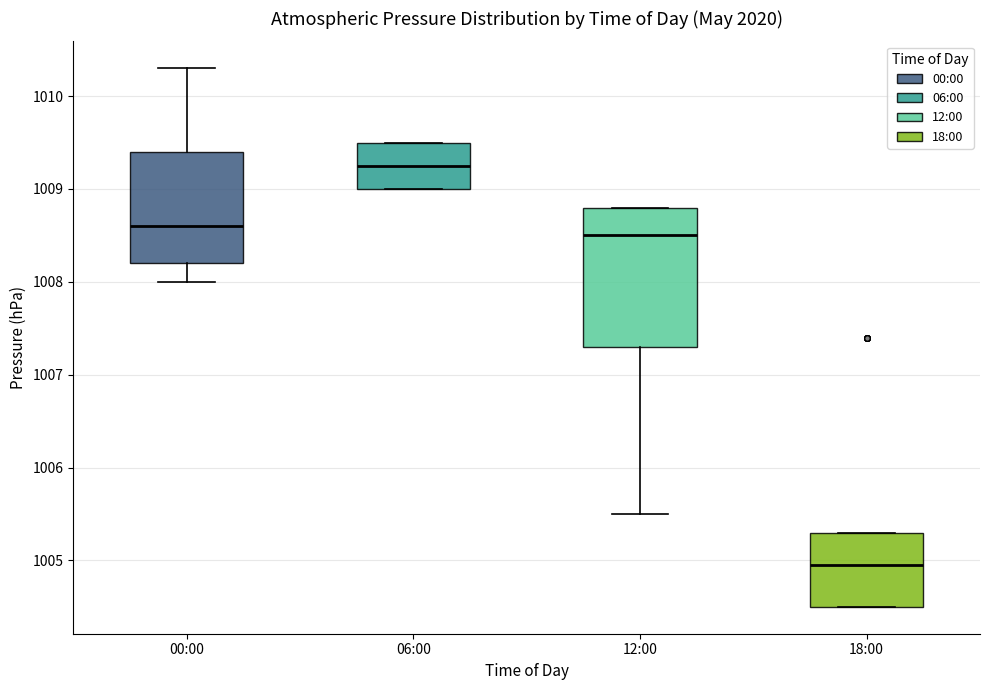

Where is the lower edge of the box for 00:00 on the y-axis? The values are not printed on the chart, so give them approximately, as read against the axis.

1008.2